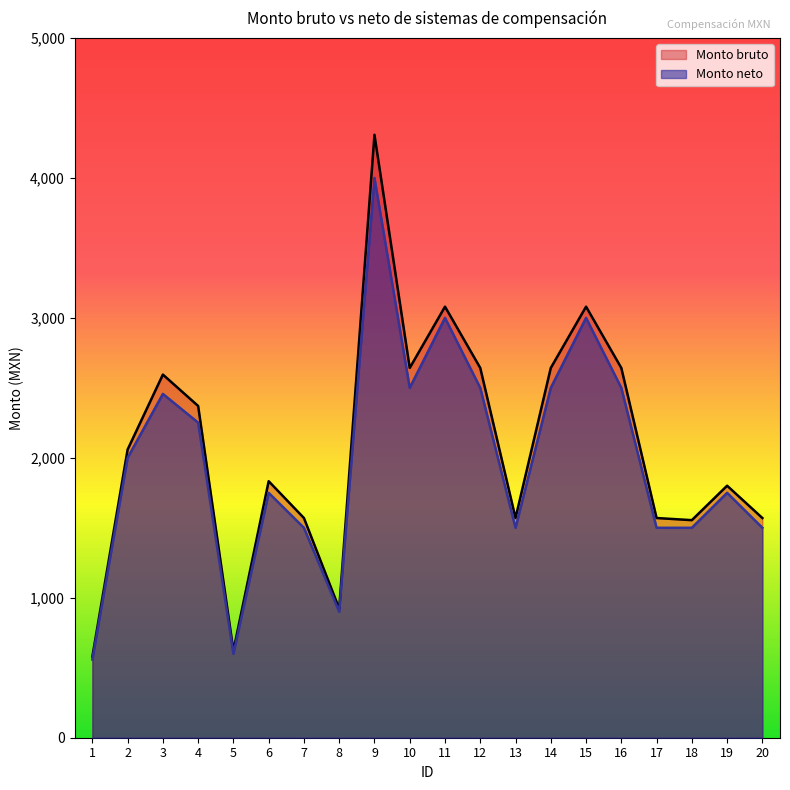

What is the total value across all series at 1?

1138.2